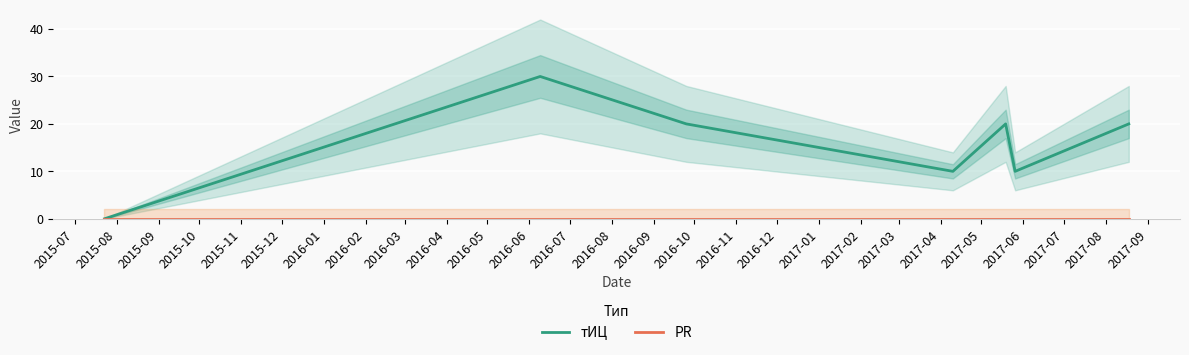

True or false: PR and тИЦ intersect in this chart.

False